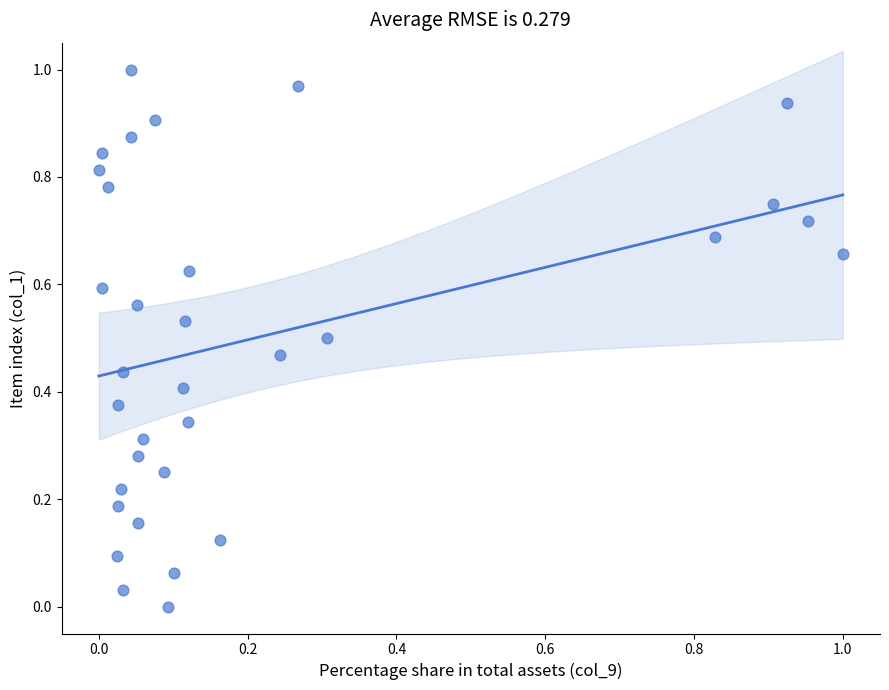

How many points are shown in the scatter plot?

33